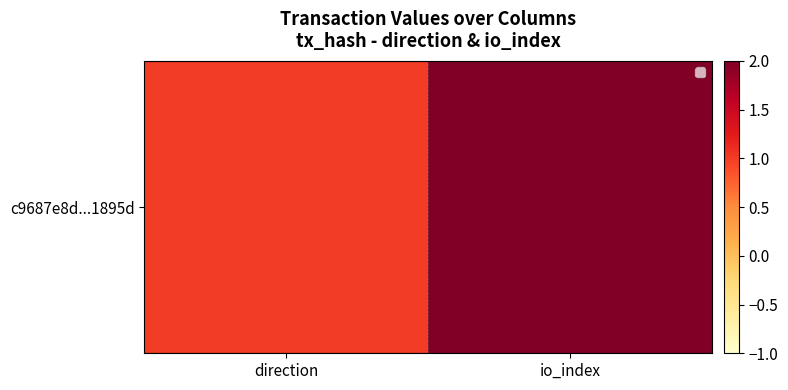

Which has a higher value, direction or io_index?

io_index